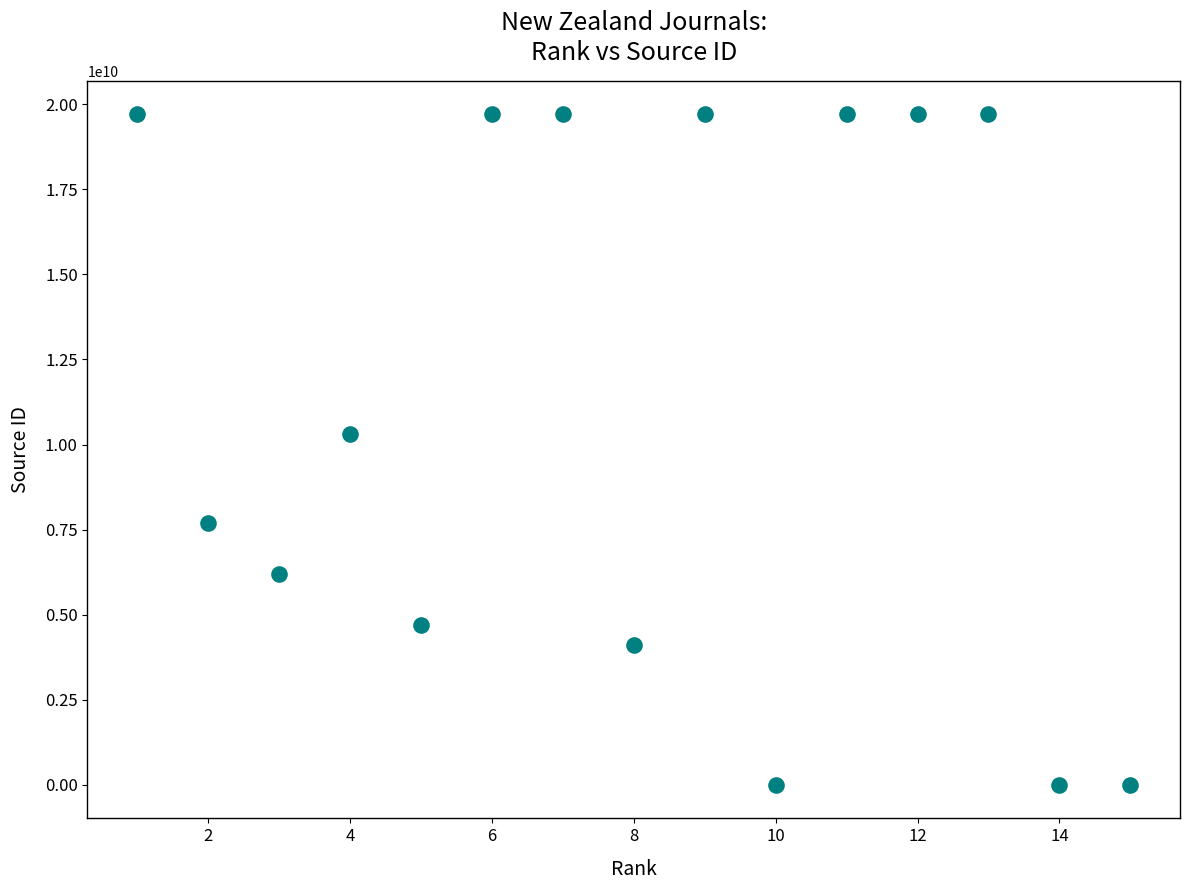

What Y value in the scatter plot is closest to 9850098950?

10300153341